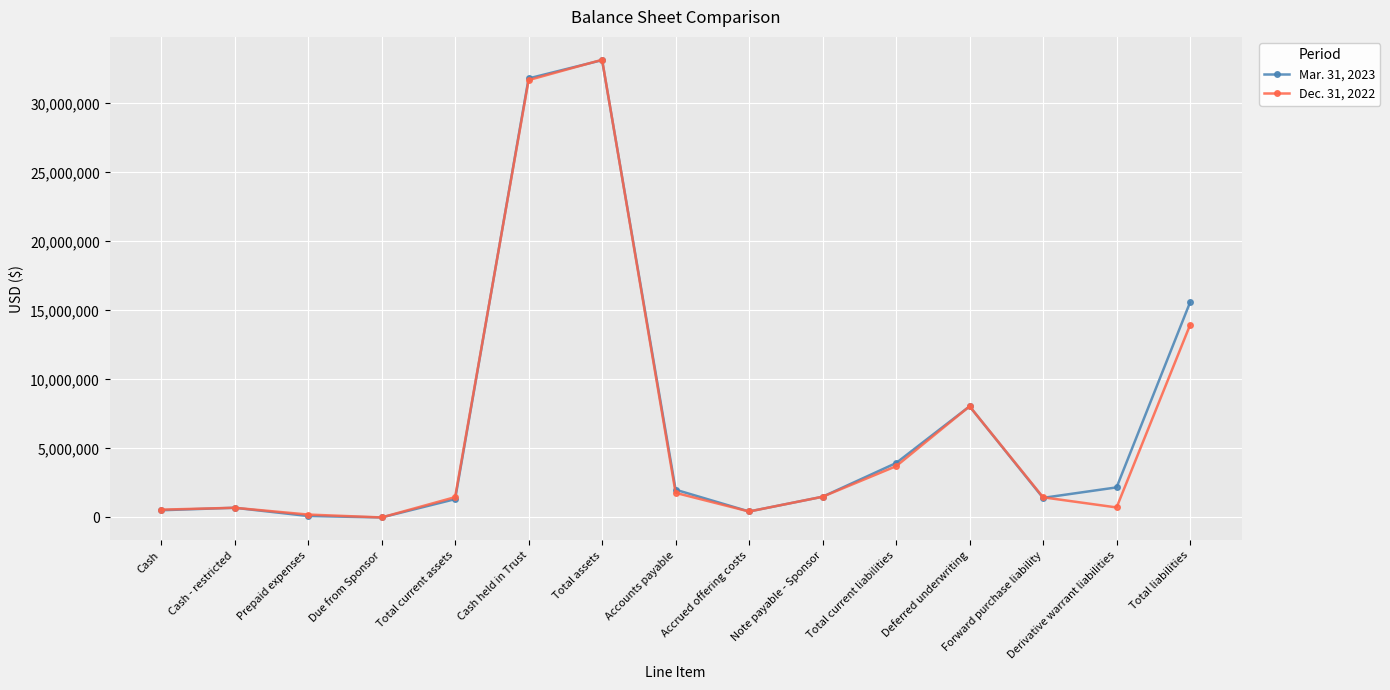

The value of Dec. 31, 2022 at Forward purchase liability is 1459534. True or false?

True